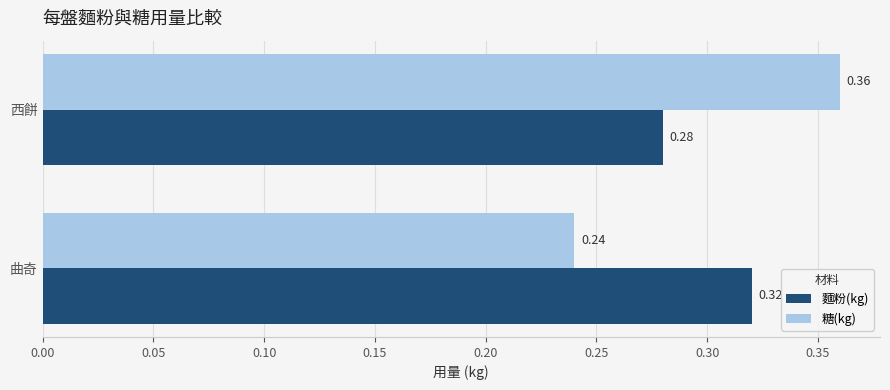

Count the number of data series in this chart.

2